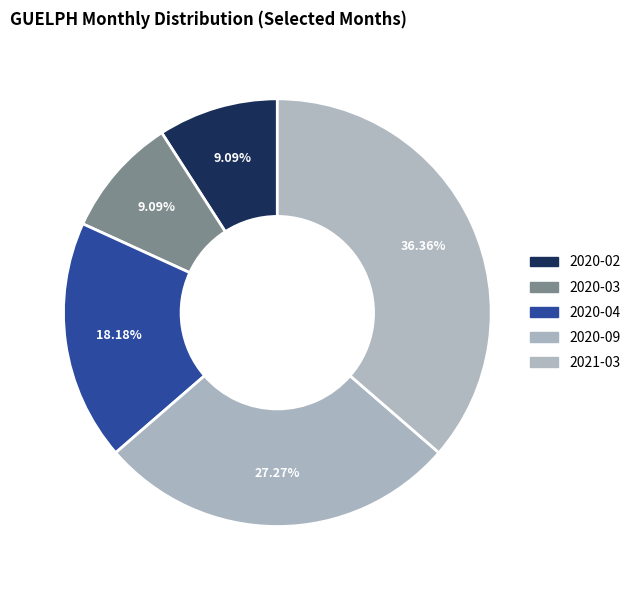

What is the largest slice in the pie chart?

2021-03